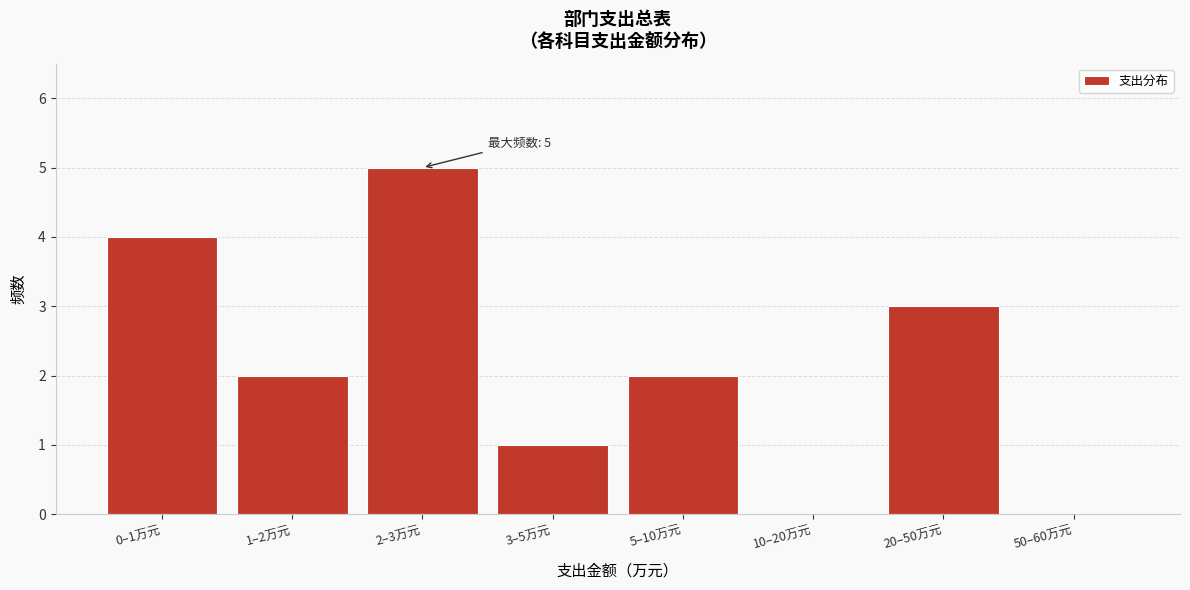

Reading left to right, extract all data points from this chart.

0–1万元=4	1–2万元=2	2–3万元=5	3–5万元=1	5–10万元=2	10–20万元=0	20–50万元=3	50–60万元=0